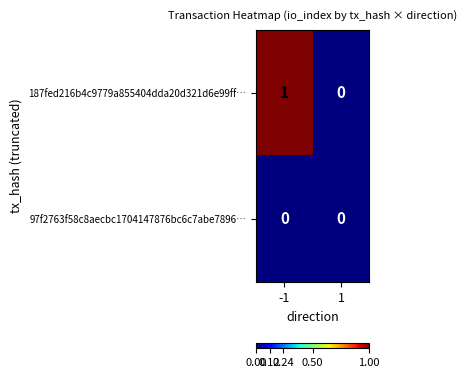

Rank the series at -1 from highest to lowest value.

187fed216b4c9779a855404dda20d321d6e99ff…, 97f2763f58c8aecbc1704147876bc6c7abe7896…